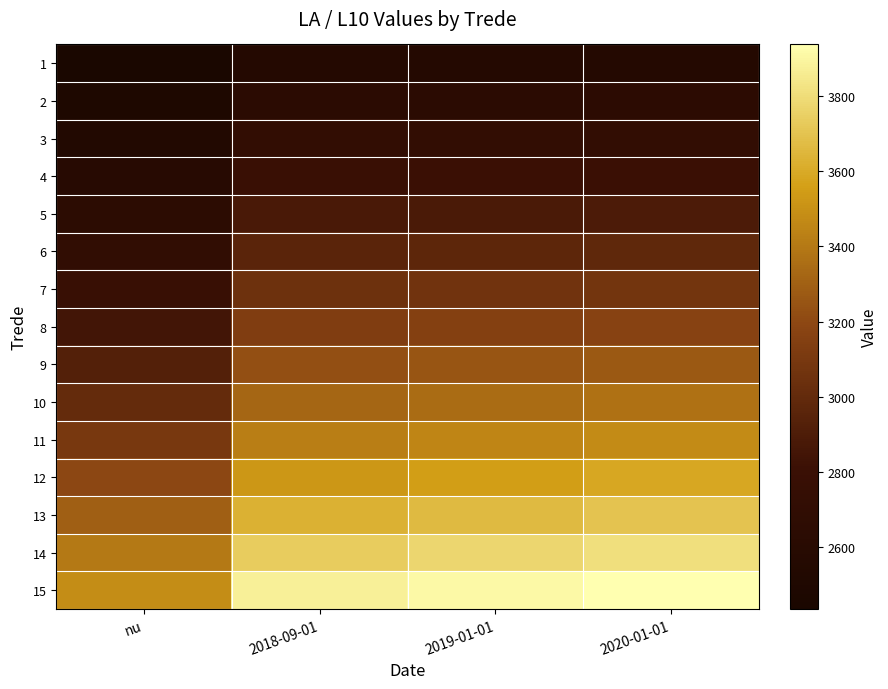

What is the spread (max minus min) of values at 2018-09-01?

1312